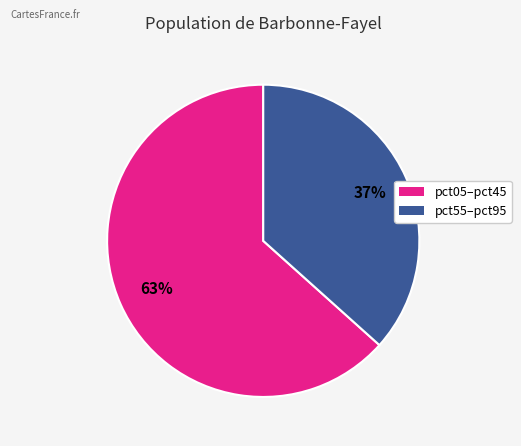

Does any single category account for the majority?

Yes